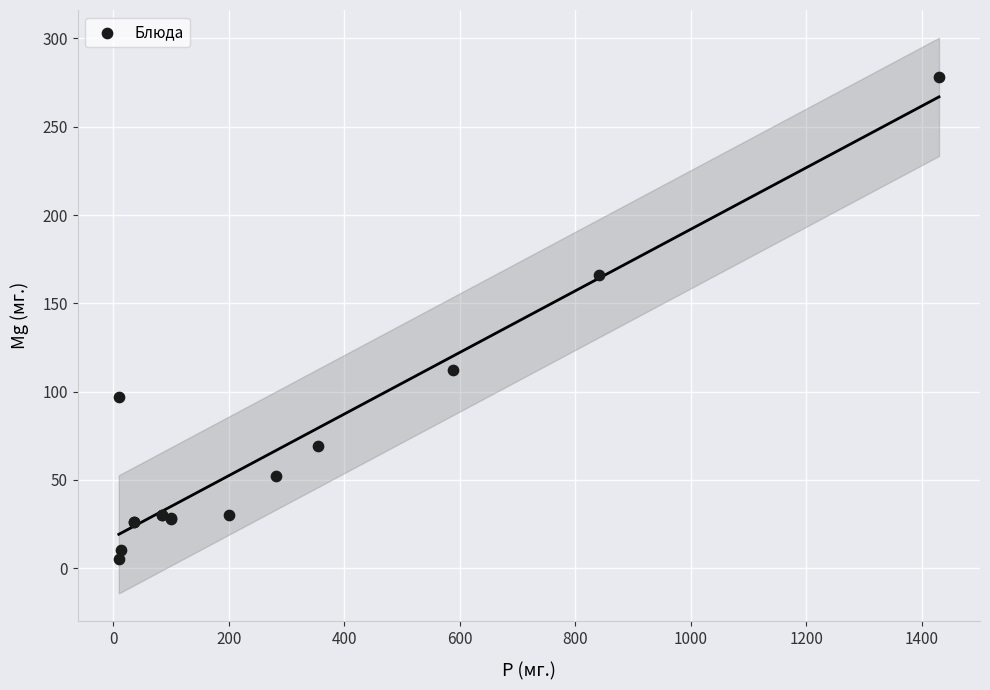

What Y value in the scatter plot is closest to 141?

166.0